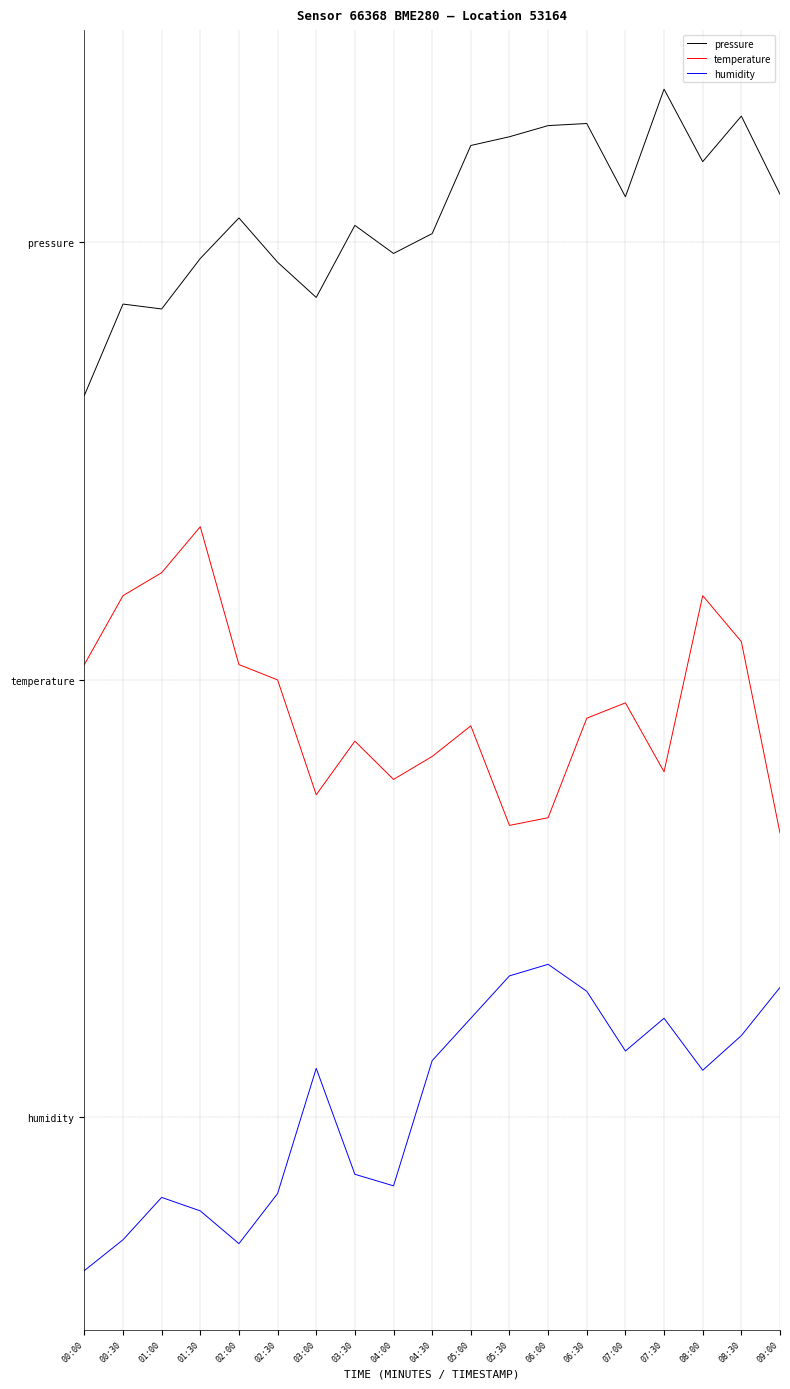

What is the difference between the second highest and second lowest values in the temperature series?

0.6